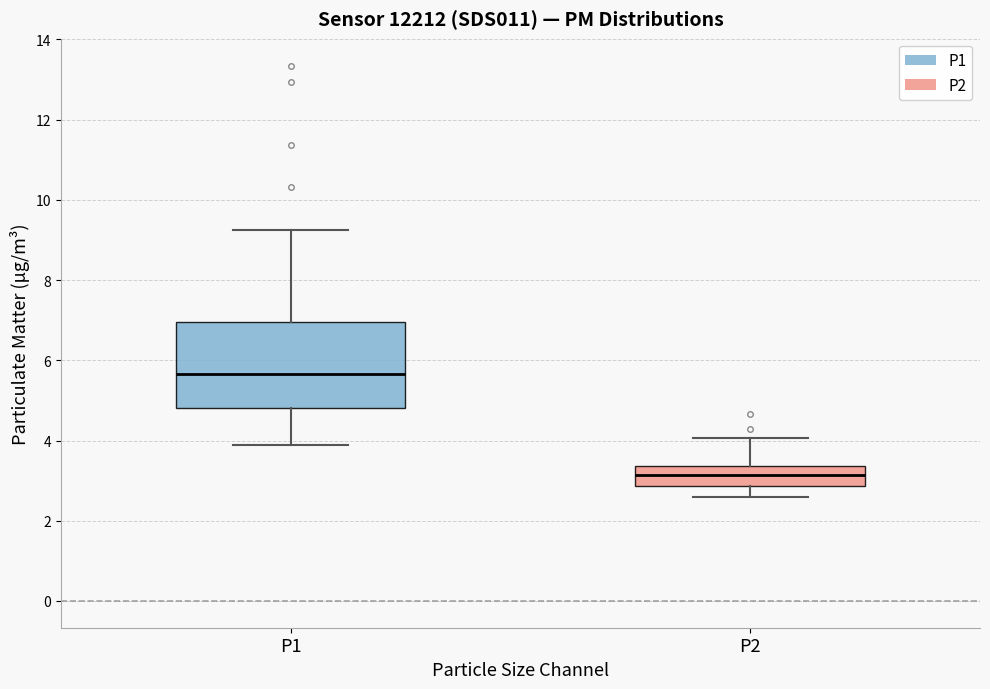

Which box is the tallest, from its lower edge to its upper edge?

P1